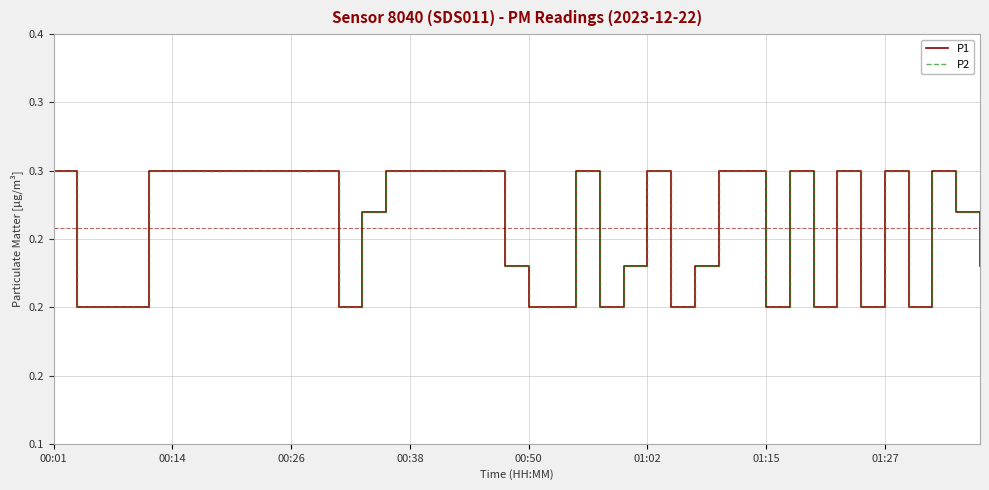

What is the value of the P1 point at the 39th from the left?

0.3